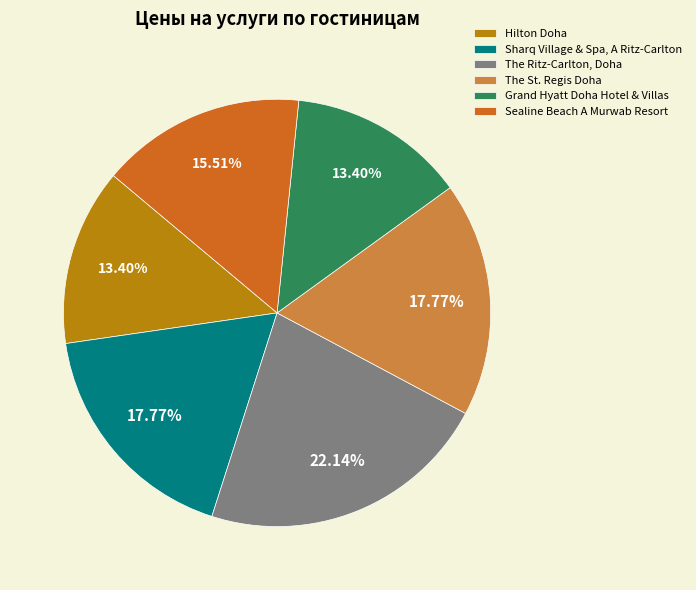

To the nearest percent, what is the difference between the largest and smallest slice percentages?

9%